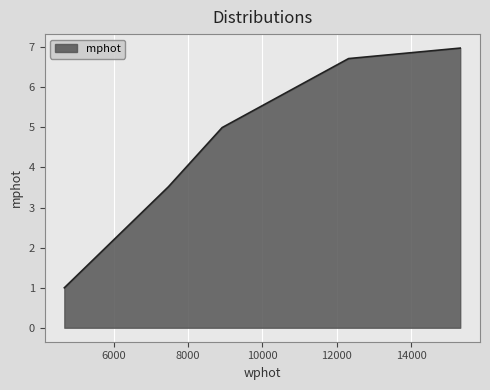

True or false: there are more than 0 points higher than both neighbors.

False